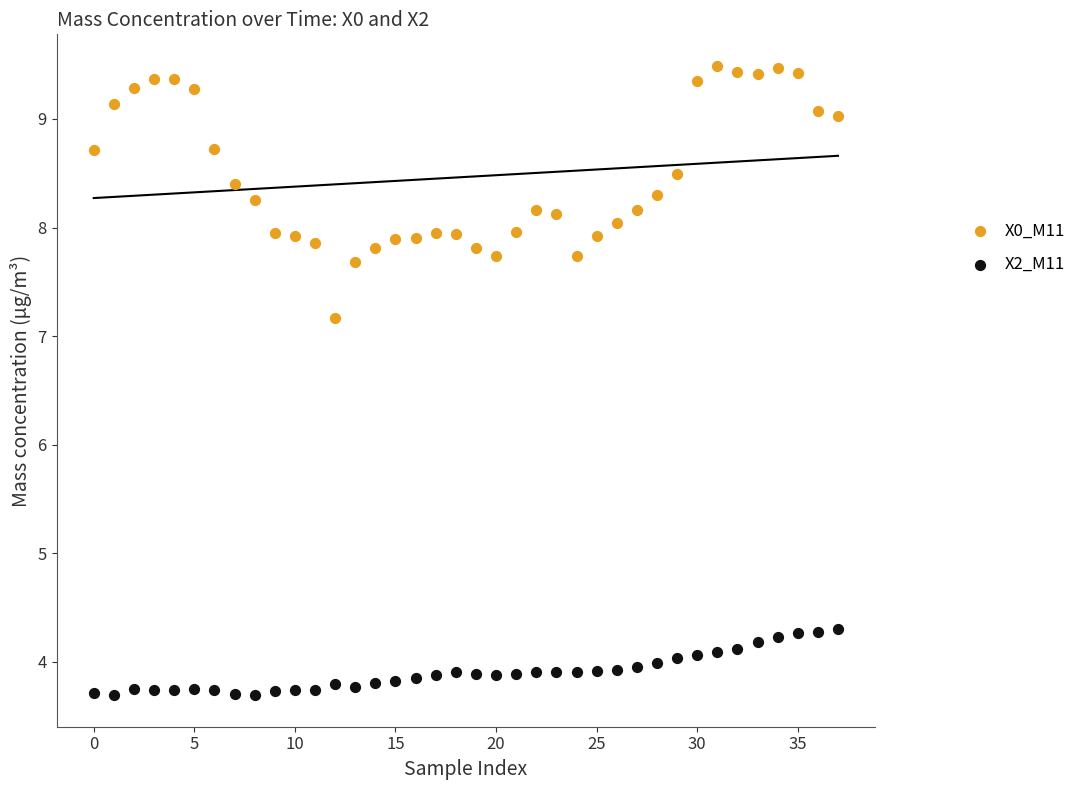

Which series contains the highest Y value?

X0_M11